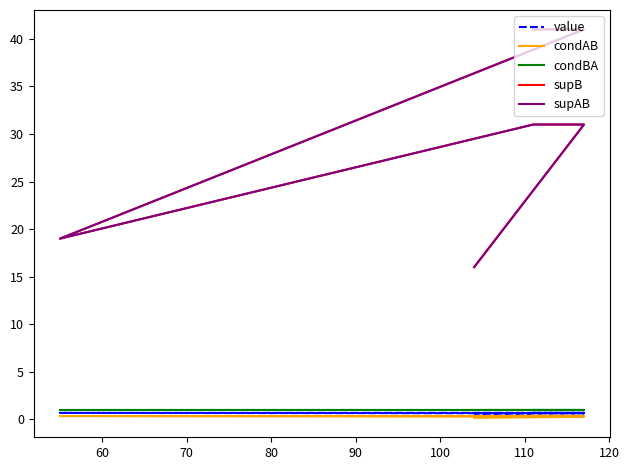

Does the chart have visible grid lines?

No